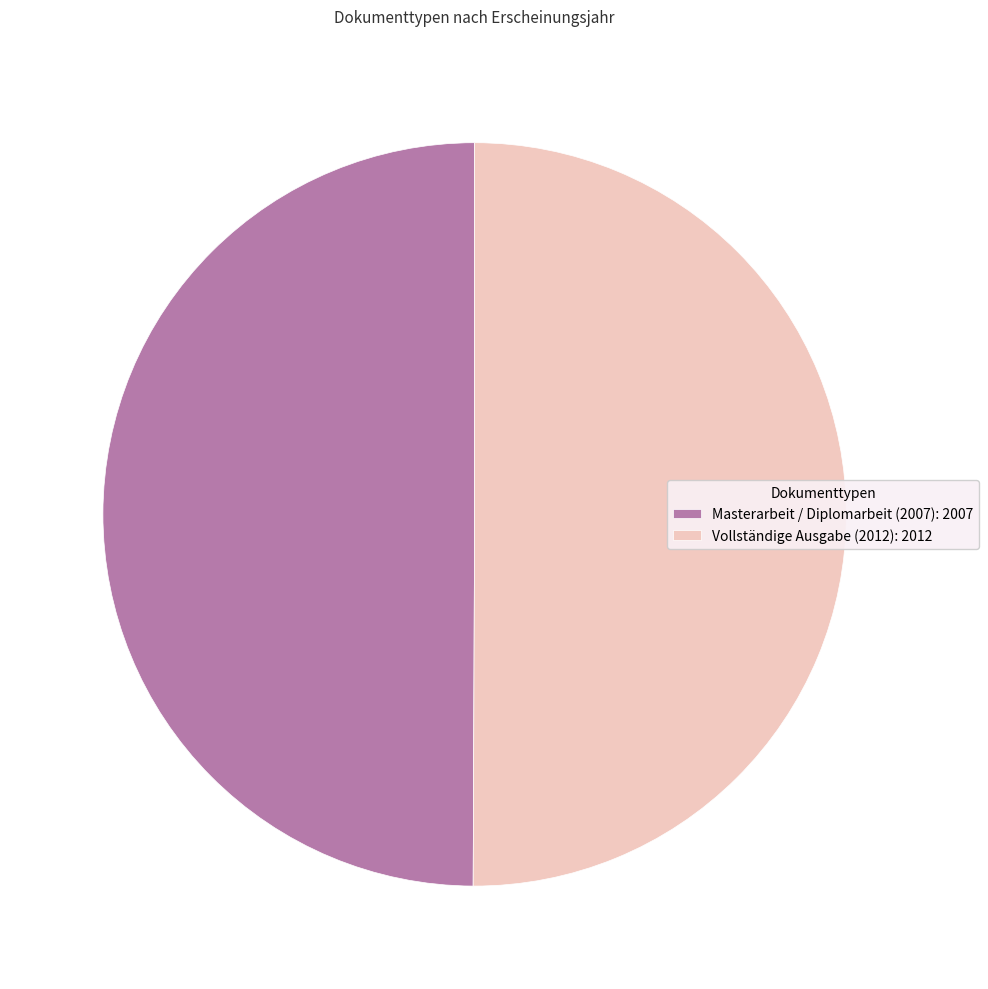

Do Masterarbeit / Diplomarbeit (2007): 2007 and Vollständige Ausgabe (2012): 2012 together represent more than half of the pie?

Yes